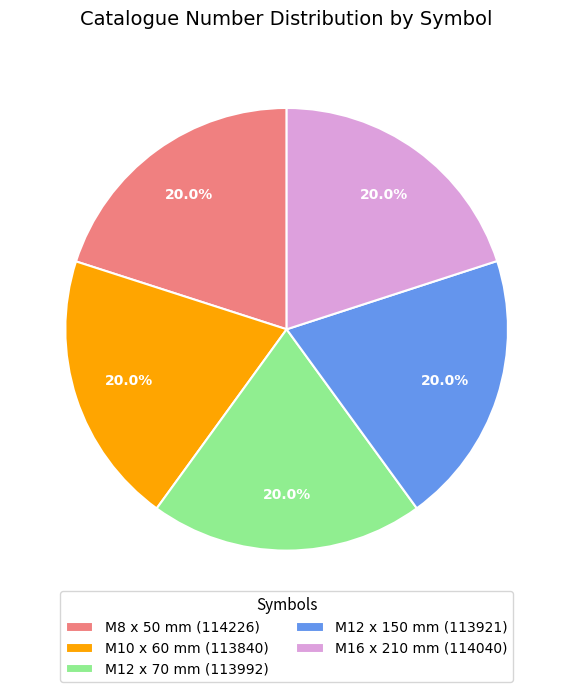

Combined, what portion of the pie is M12 x 70 mm and M8 x 50 mm?

40.0%